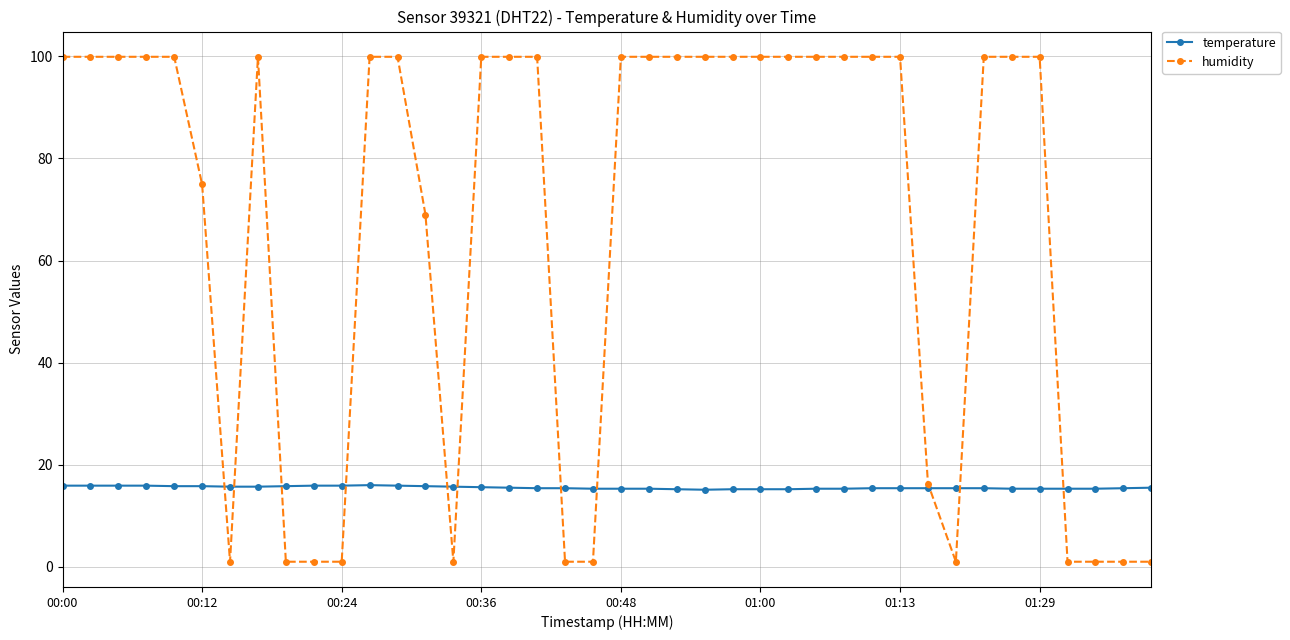

How many lines are shown in the chart?

2